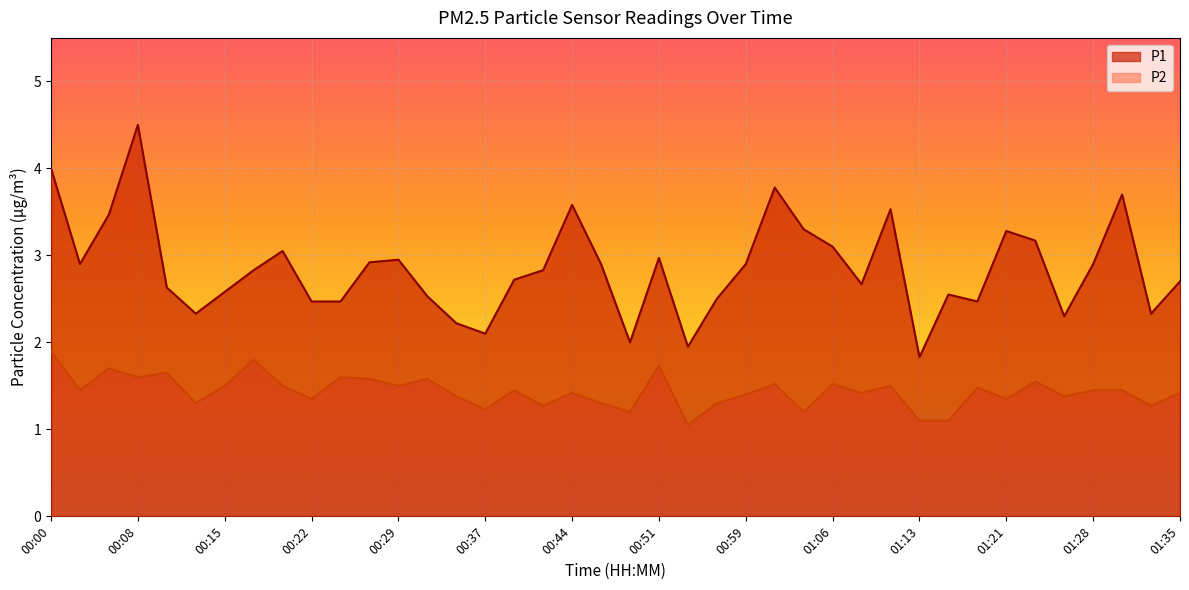

What is the sum of the P2 values at 01:23 and 00:29?

3.0